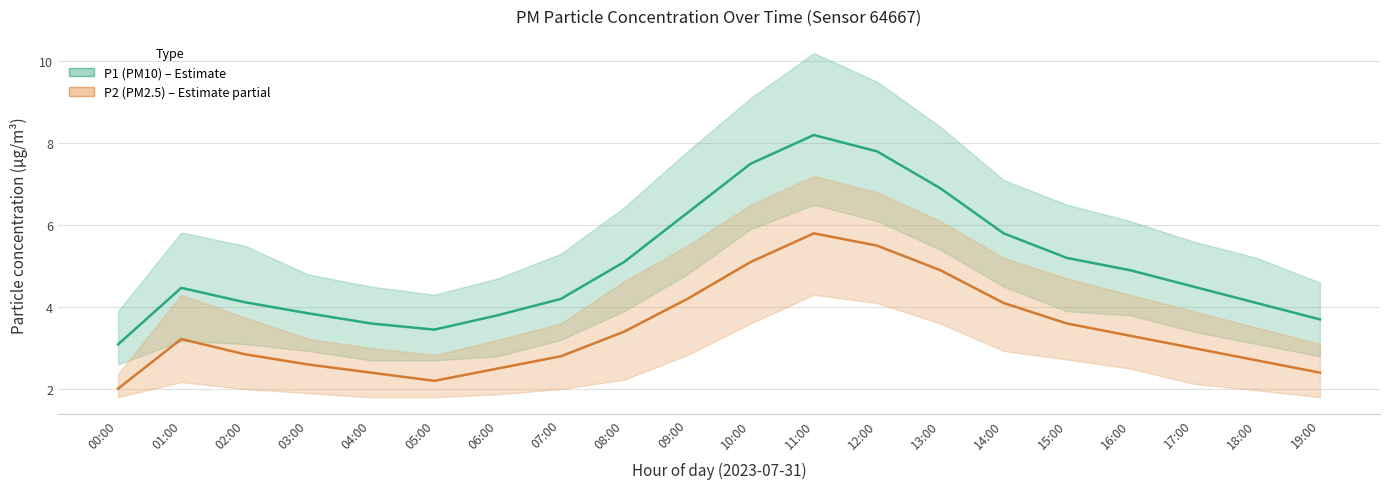

What is the maximum value shown in the chart?

8.2